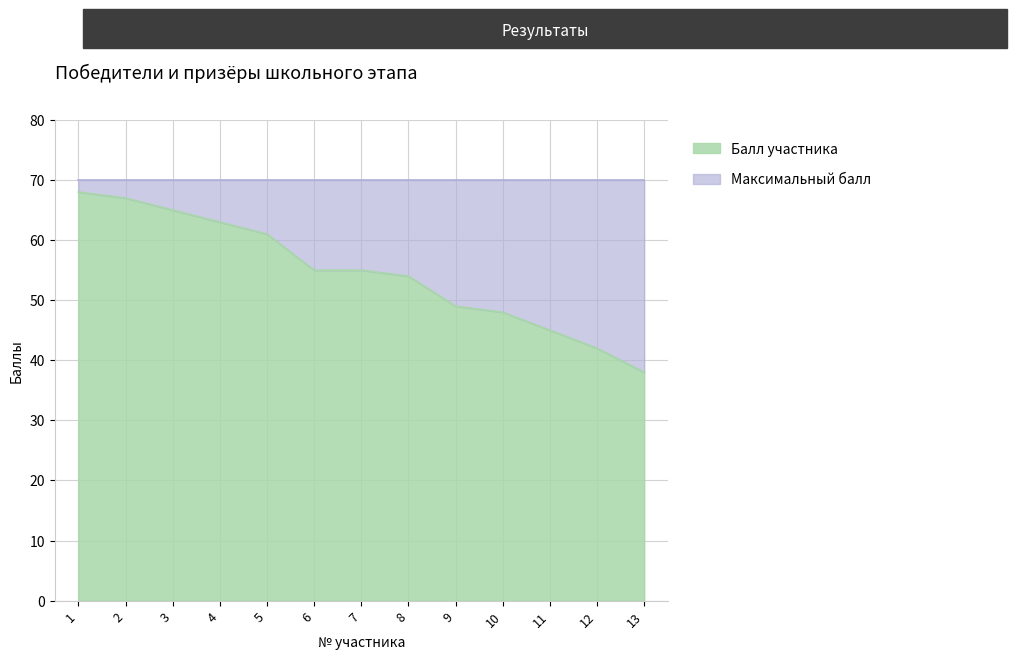

At which label does the data first exceed 55?

1